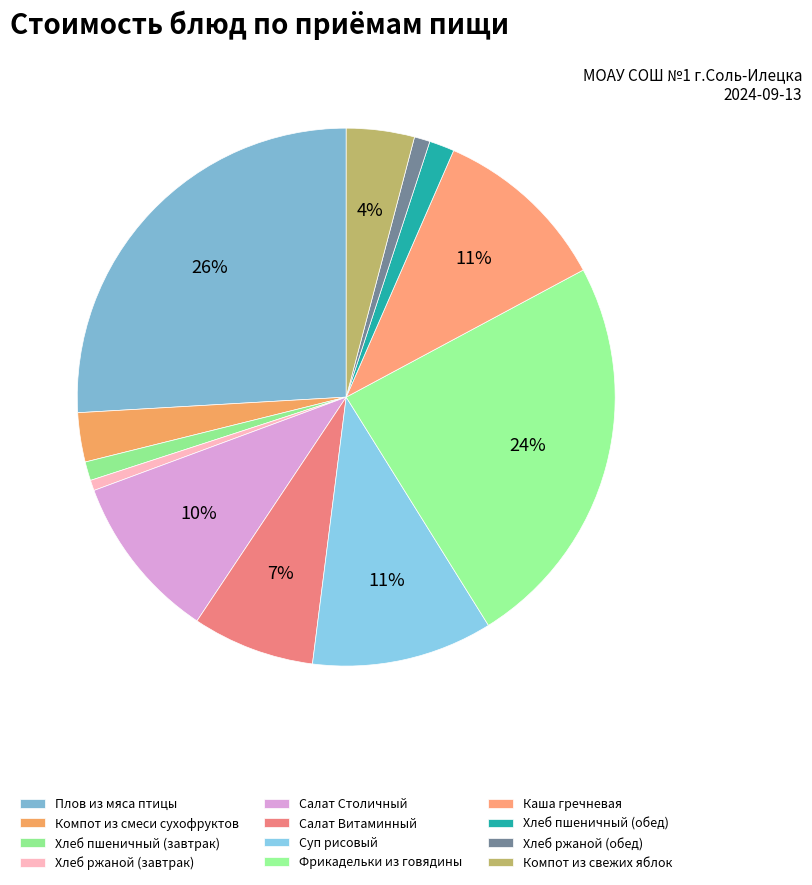

How many segments does this pie chart have?

12